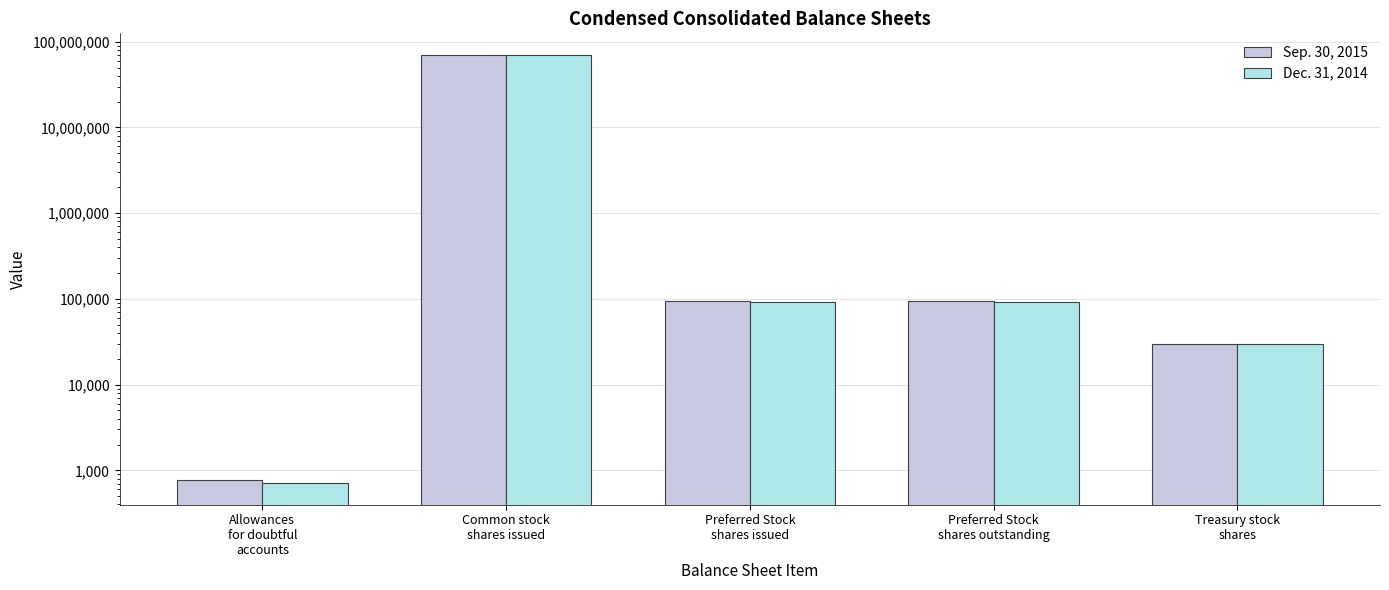

The value of Dec. 31, 2014 at Allowances
for doubtful
accounts is 318. True or false?

False